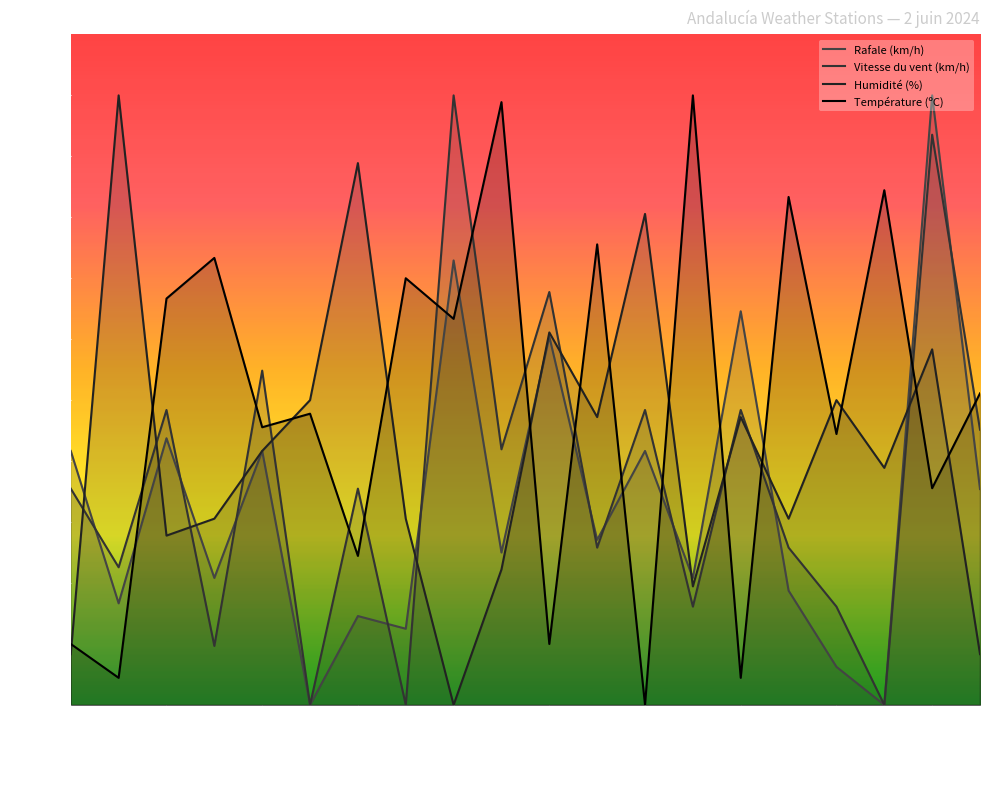

What is the label of the 10th point from the left?

Barbate